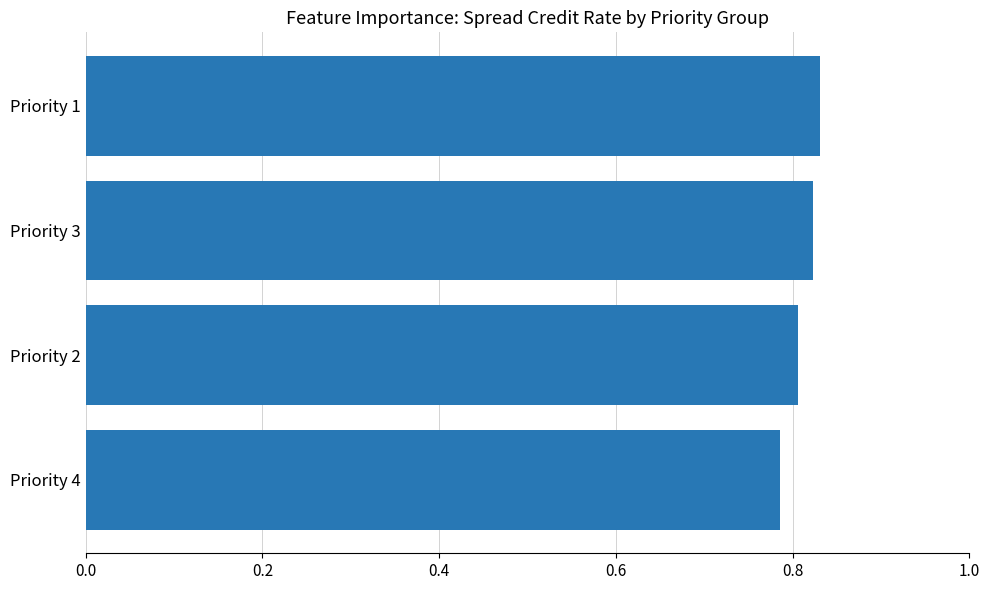

Count the number of data series in this chart.

1